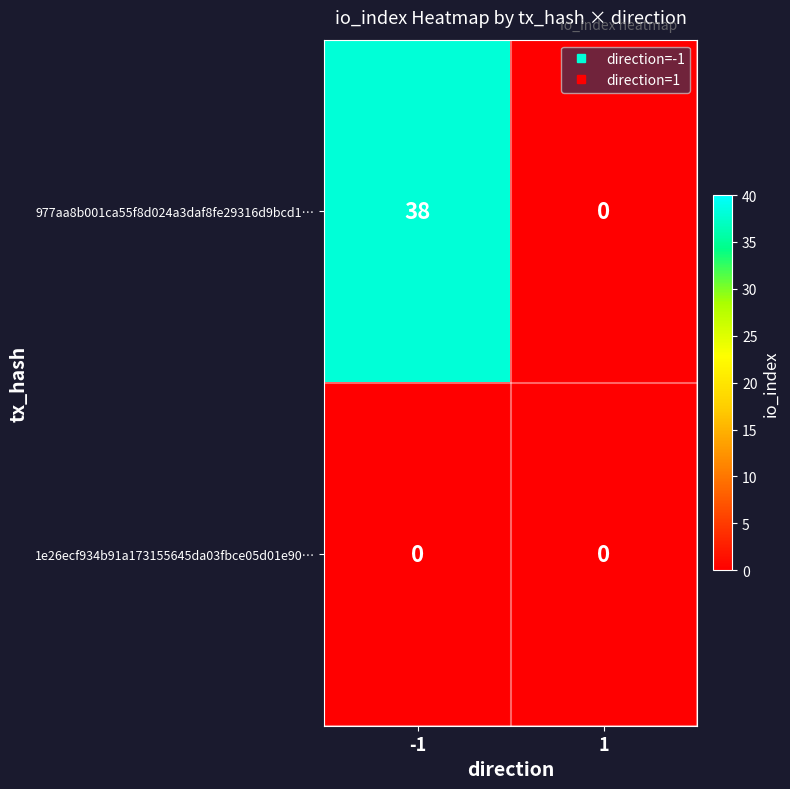

How many data points does each series have?

2